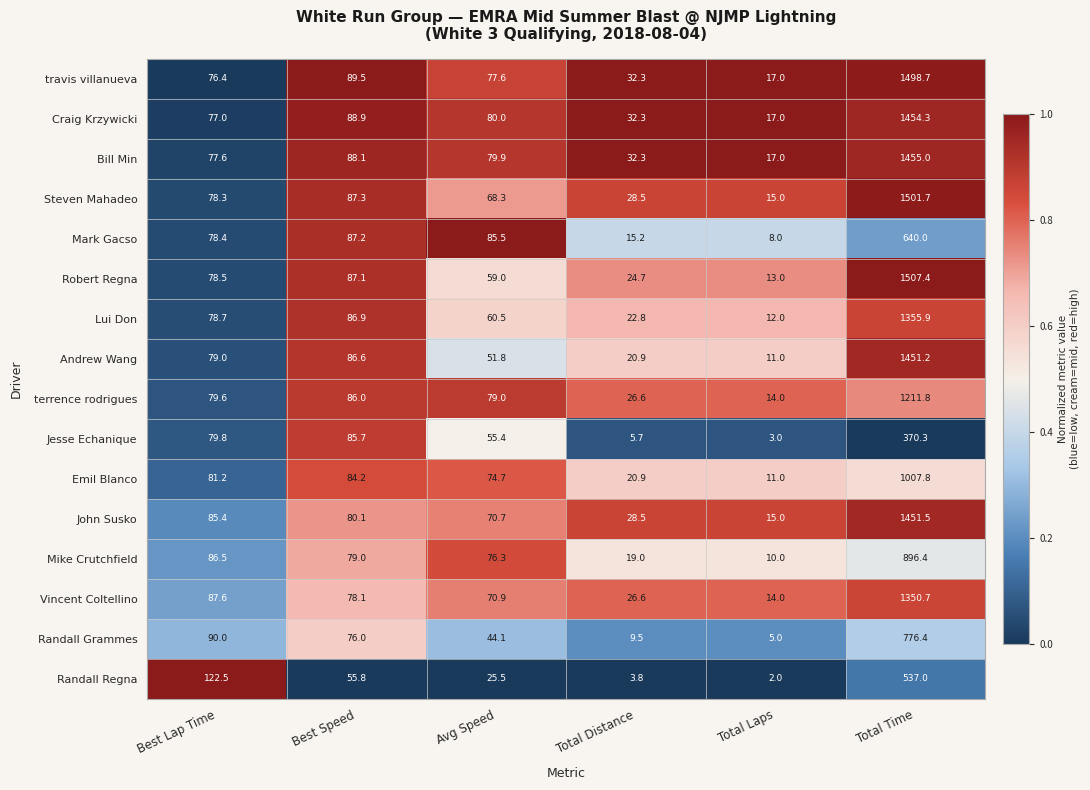

Between Best Speed and Total Laps, which series saw the biggest shift?

Jesse Echanique